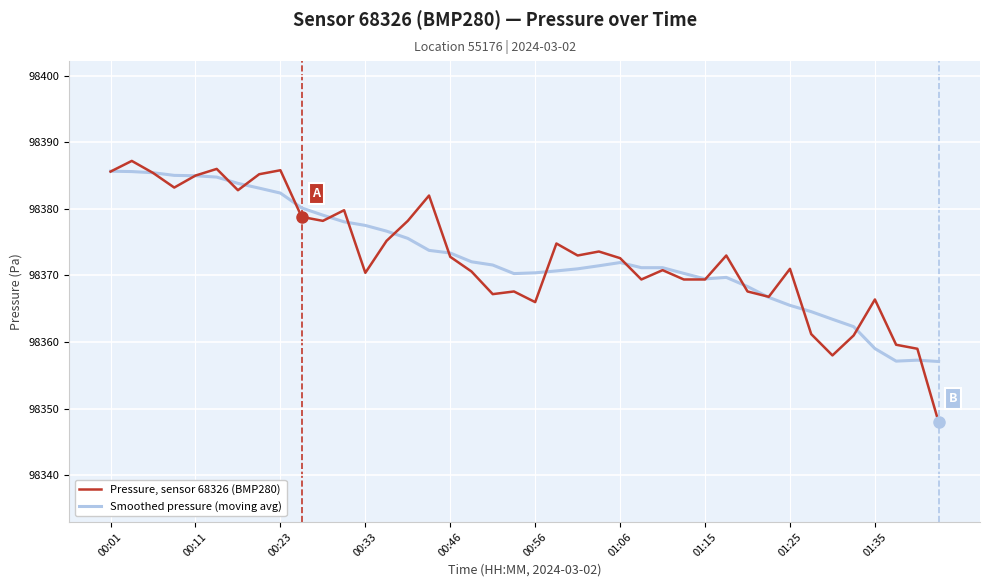

Which series has the largest range (max minus min)?

Pressure, sensor 68326 (BMP280)